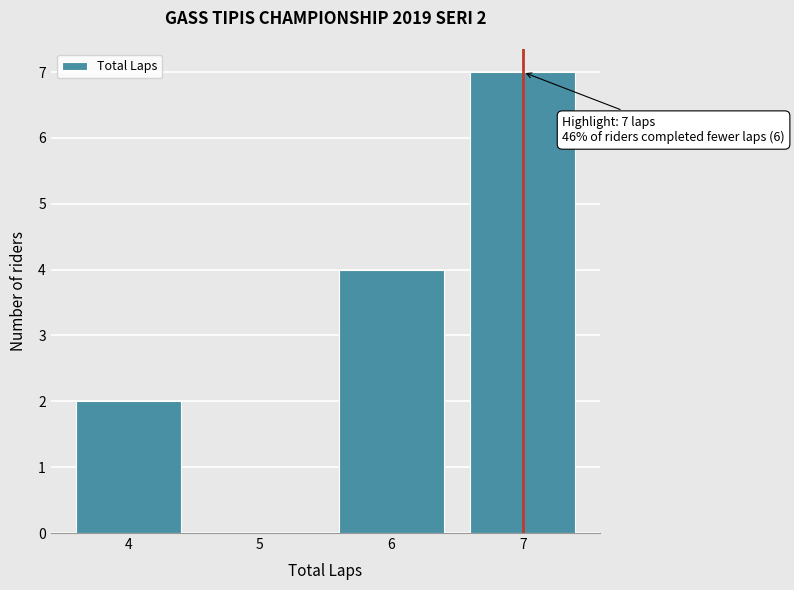

Which range on the x-axis has the tallest bar?

6.5 to 7.5